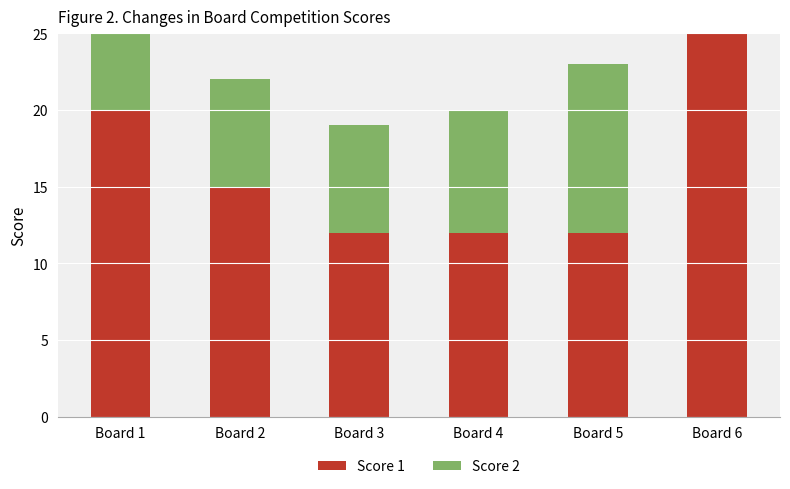

Count the number of categories in the chart.

6